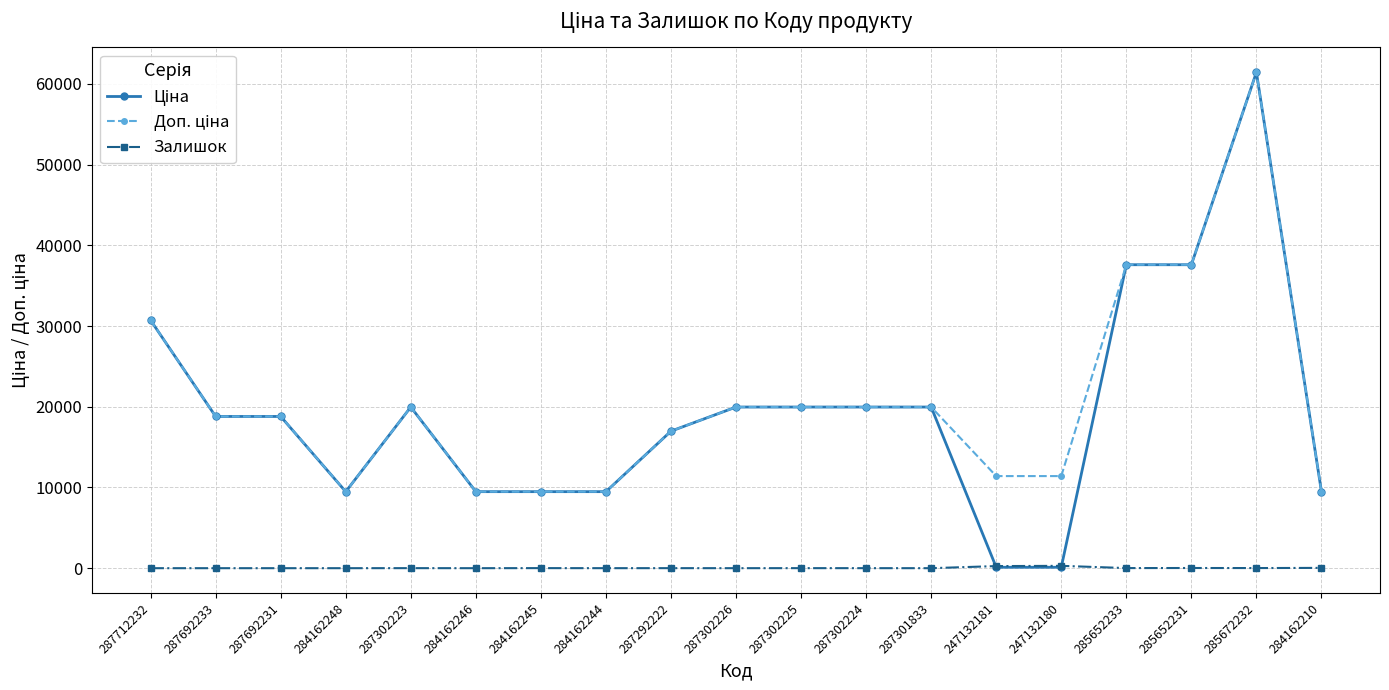

At which category is the sum across all series the highest?

285672232